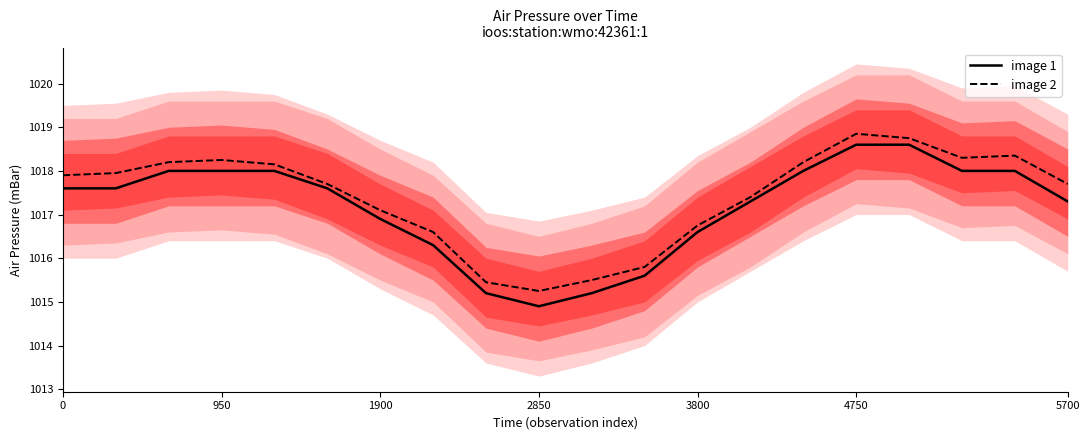

At which label does image 1 reach its minimum?

2850